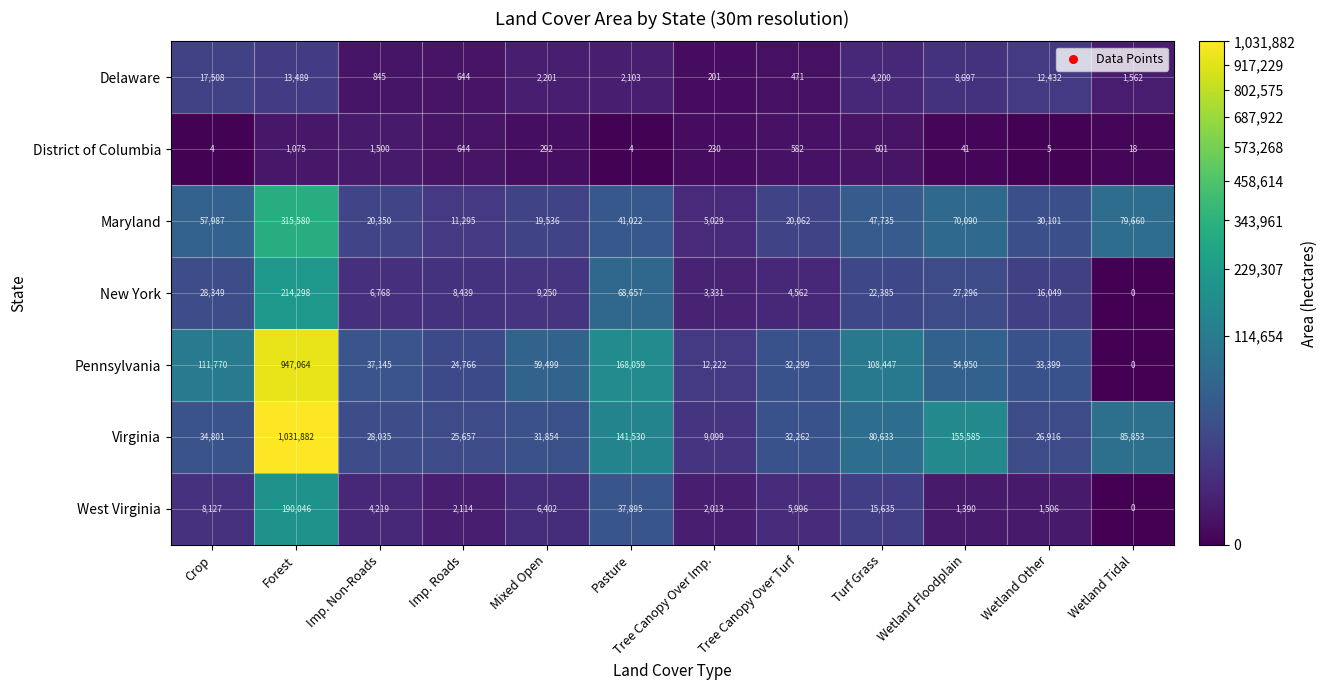

Which series has the widest spread of values?

Virginia